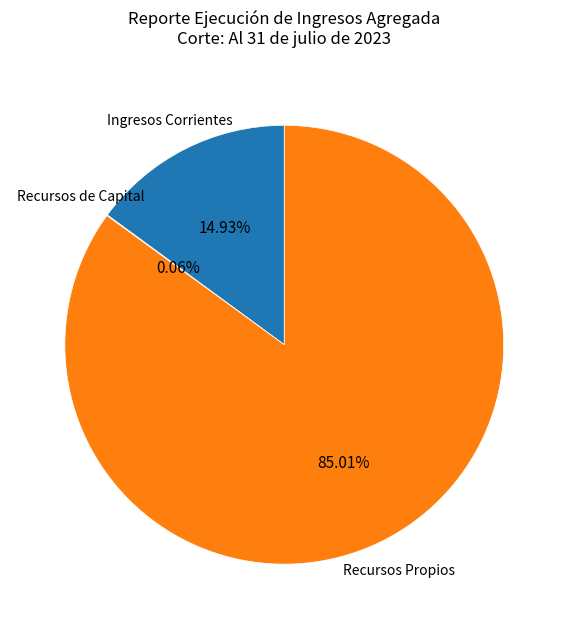

Which category accounts for the majority?

Recursos Propios